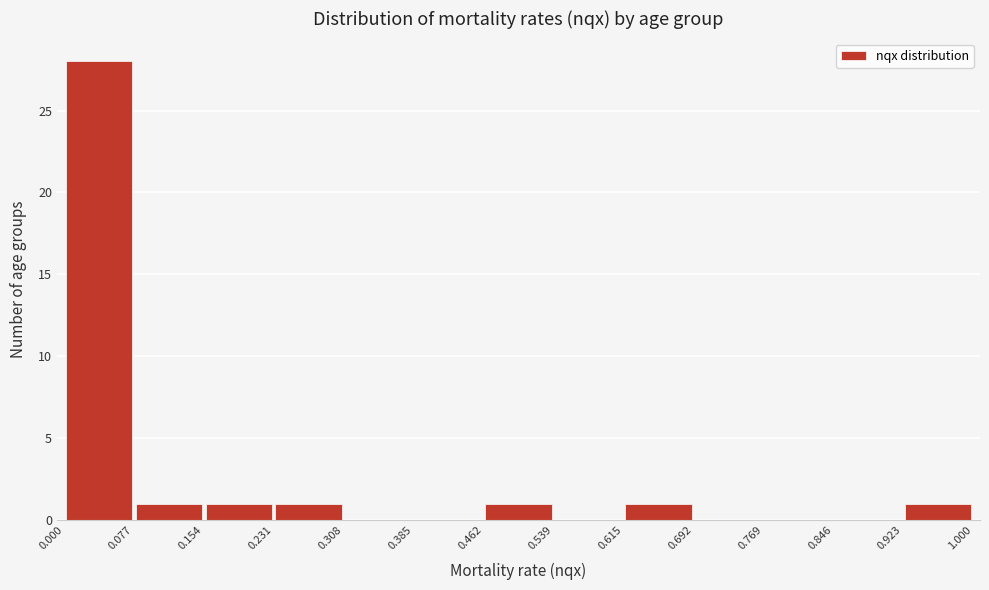

Reading left to right, transcribe this chart: for each bar, give the range it covers on the x-axis and its height. The values are not printed on the chart, so give them approximately, as read against the axis.

0.000 to 0.077: 28
0.077 to 0.154: 1
0.154 to 0.231: 1
0.231 to 0.308: 1
0.308 to 0.385: 0
0.385 to 0.462: 0
0.462 to 0.539: 1
0.539 to 0.615: 0
0.615 to 0.692: 1
0.692 to 0.769: 0
0.769 to 0.846: 0
0.846 to 0.923: 0
0.923 to 1.000: 1